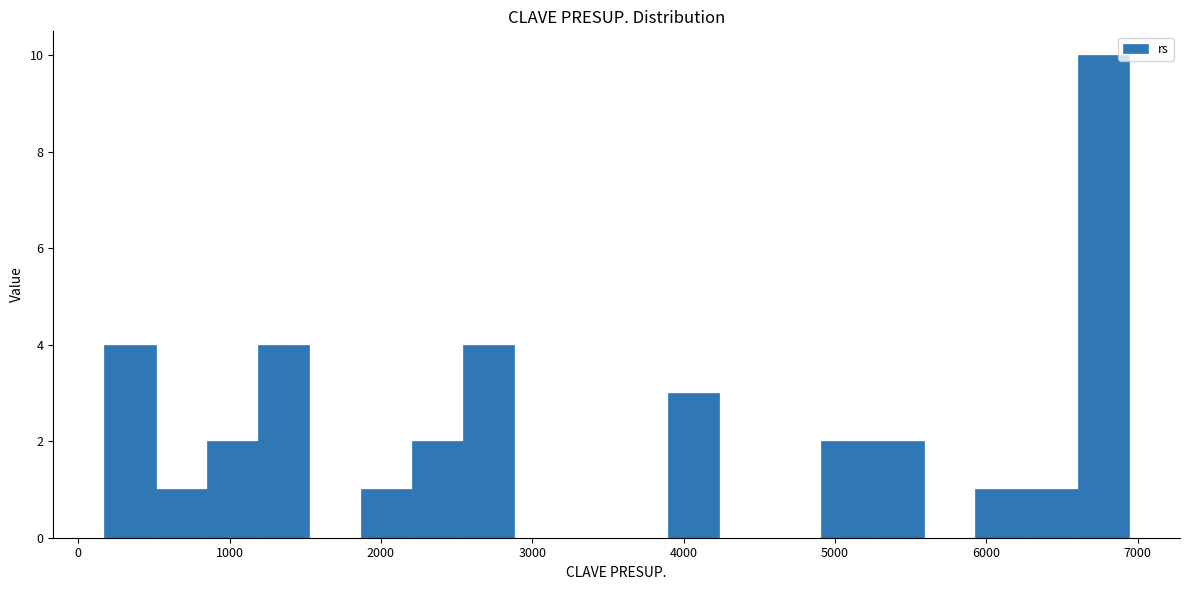

Around what value on the x-axis is the tallest bar? Give the approximate position of its centre, as read against the axis.

6800